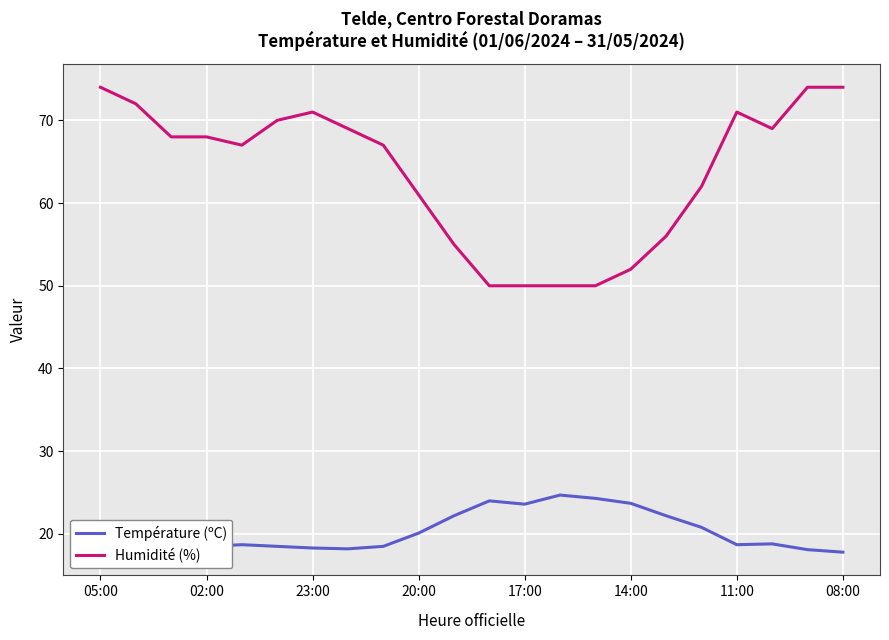

Which series has the largest total across all categories?

Humidité (%)